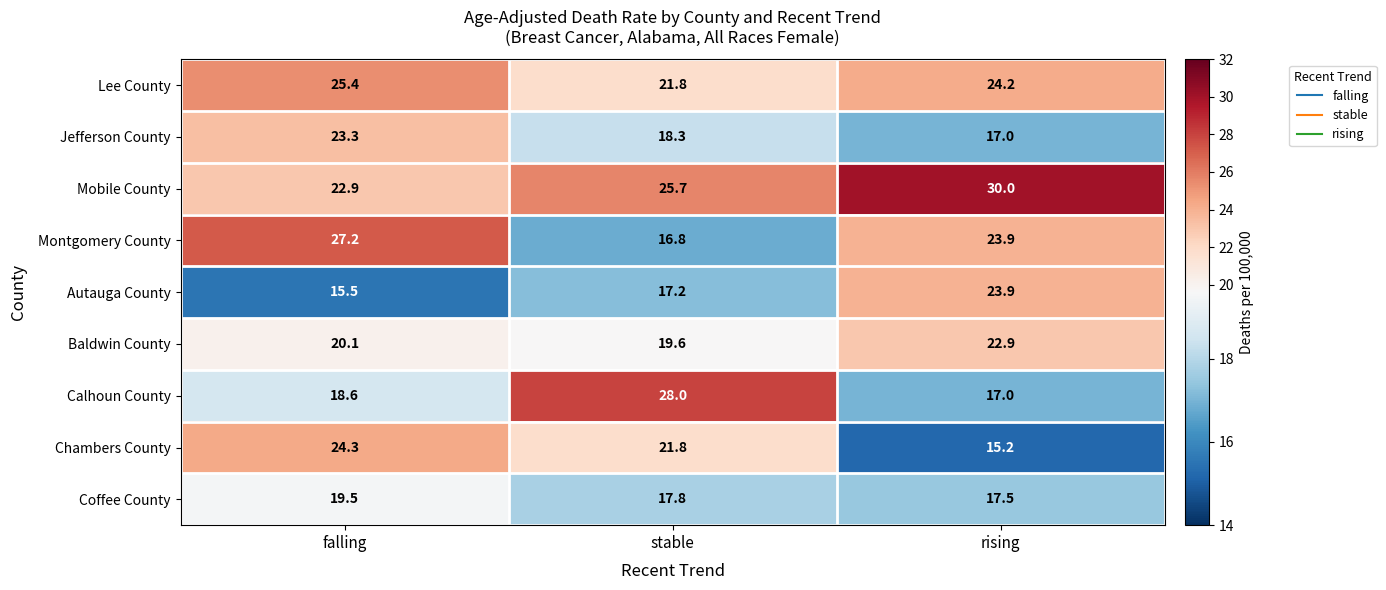

The Calhoun County series shows 18.6 at falling. True or false?

True